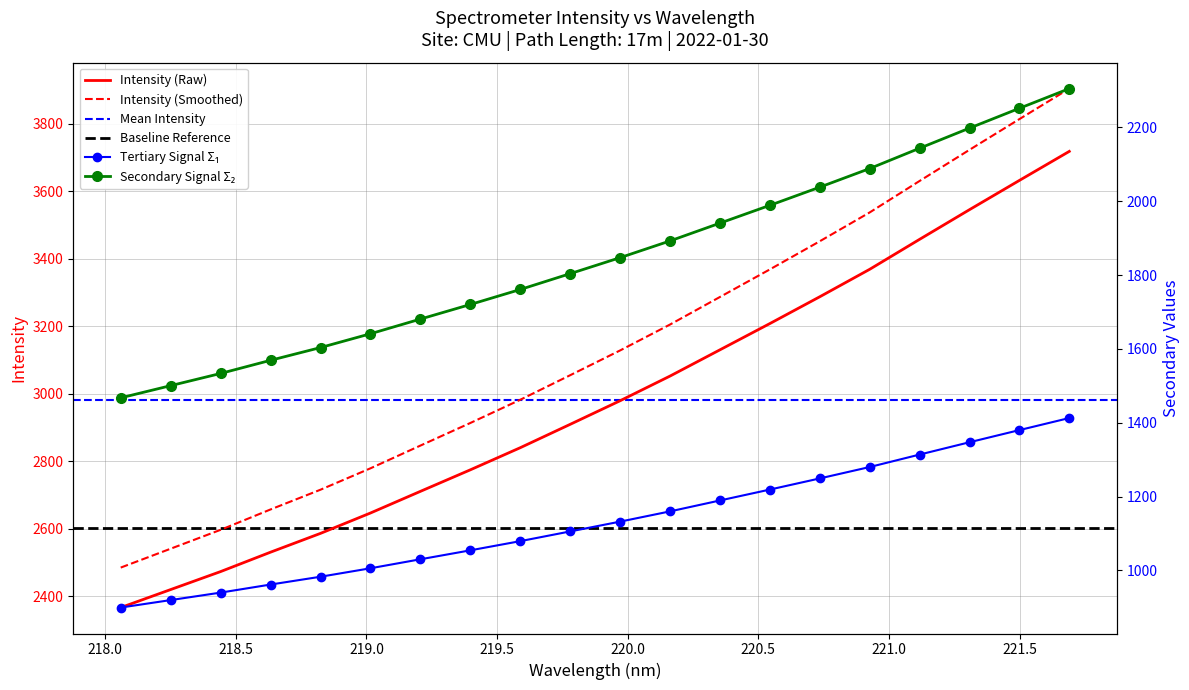

Reading left to right, what are all the values shown in this chart?

218.0596=2367.0	218.2508=2420.3	218.442=2473.6	218.6332=2531.1	218.8244=2586.8	219.0156=2647.1	219.2067=2711.2	219.3979=2775.0	219.589=2840.5	219.7801=2909.7	219.9712=2979.6	220.1623=3052.7	220.3533=3130.4	220.5444=3208.2	220.7354=3287.6	220.9264=3368.9	221.1174=3457.7	221.3083=3545.5	221.4993=3632.1	221.6902=3718.1